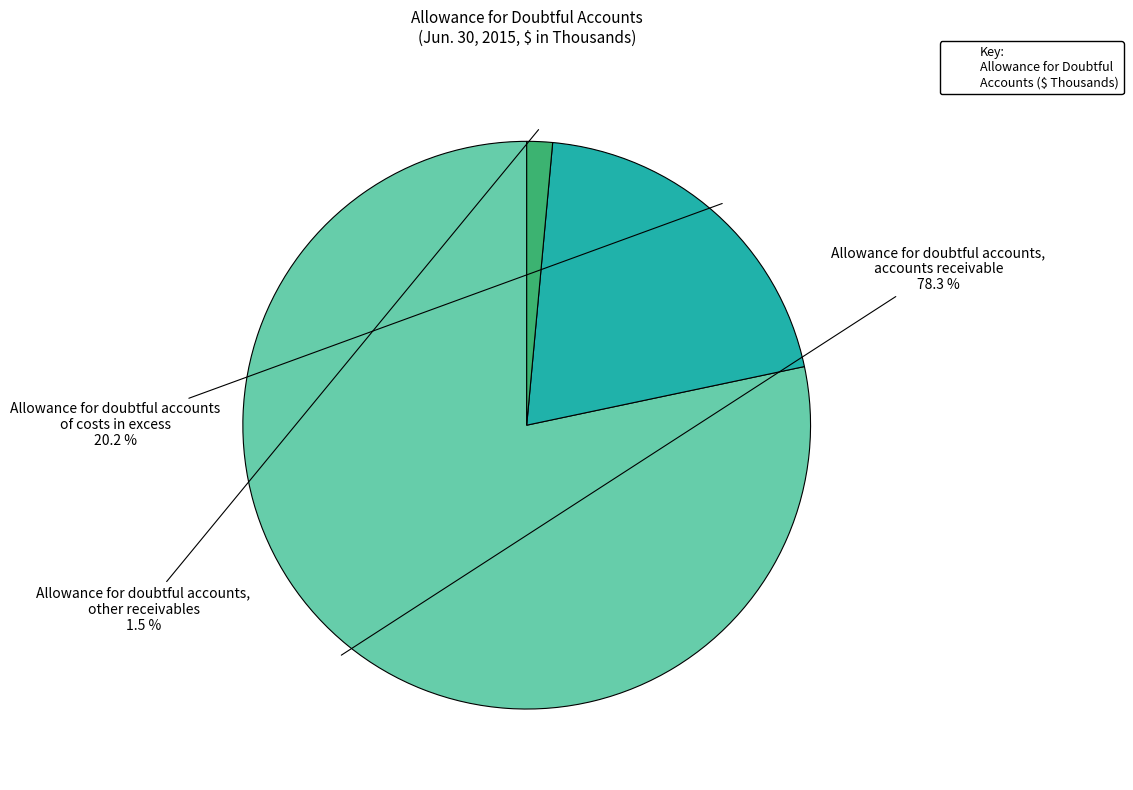

Do Allowance for doubtful accounts of costs in excess and Allowance for doubtful accounts, other receivables together represent more than half of the pie?

No